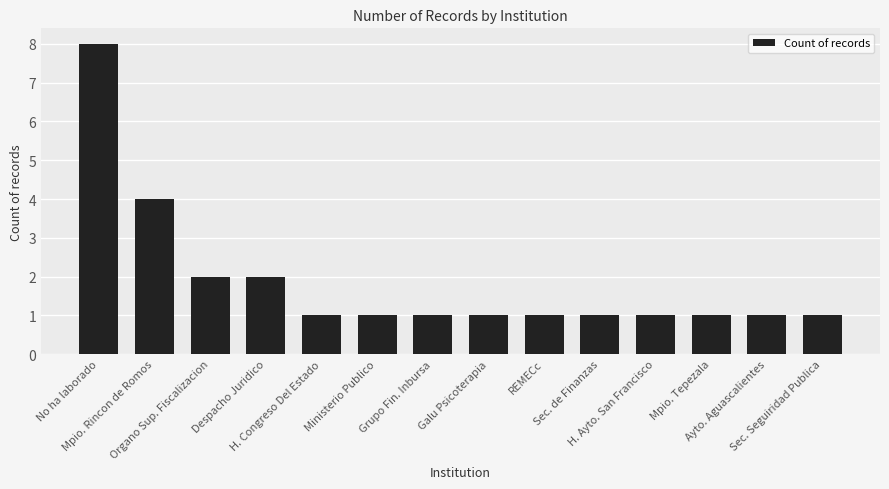

Which has a higher value, Ministerio Publico or Despacho Juridico?

Despacho Juridico